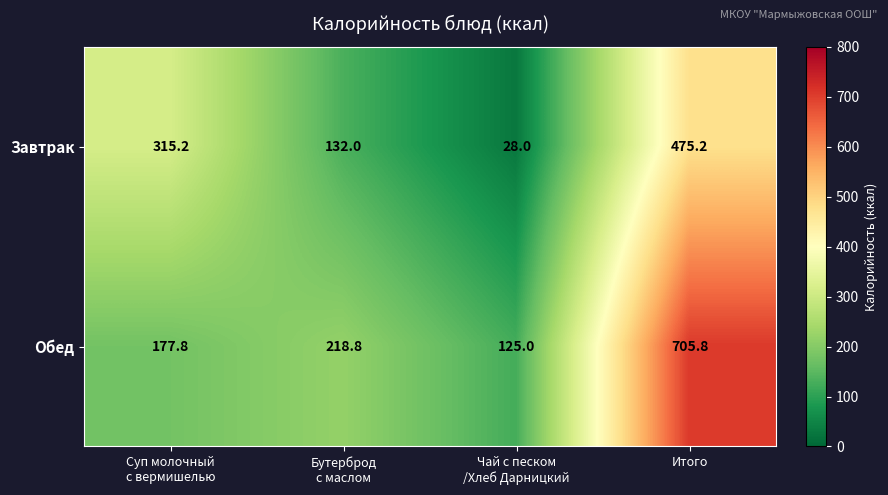

Which series has the widest spread of values?

Обед